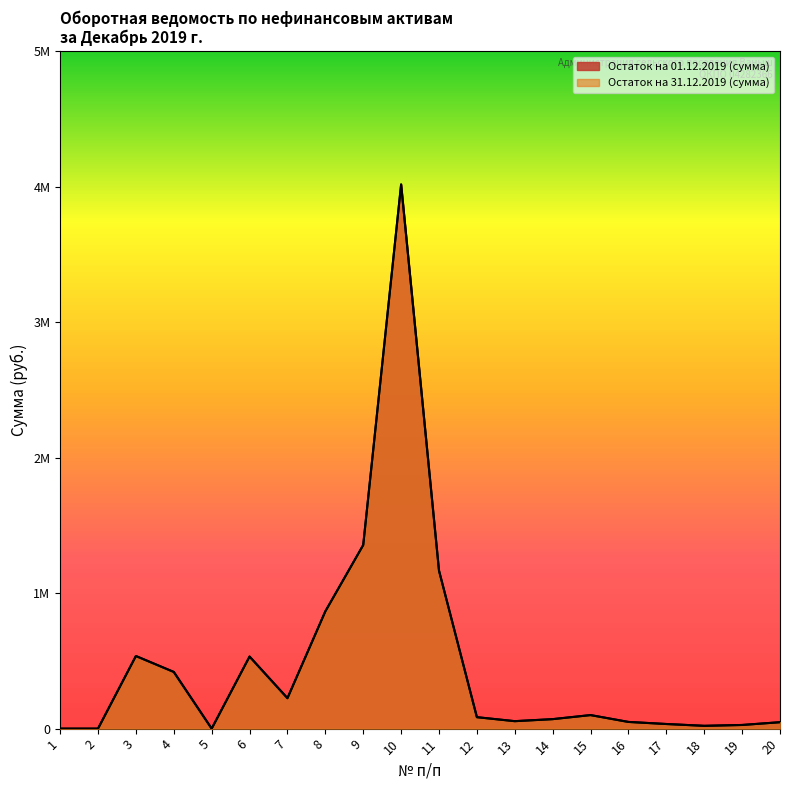

What is the difference between the second highest and second lowest values in the Остаток на 01.12.2019 (сумма) series?

1354826.0